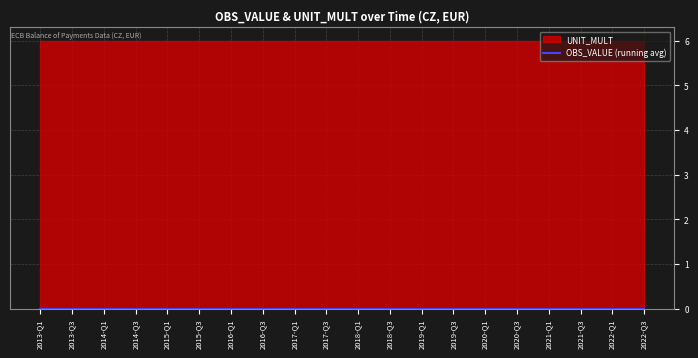

Between 2015-Q4 and 2020-Q2, which series saw the biggest shift?

OBS_VALUE